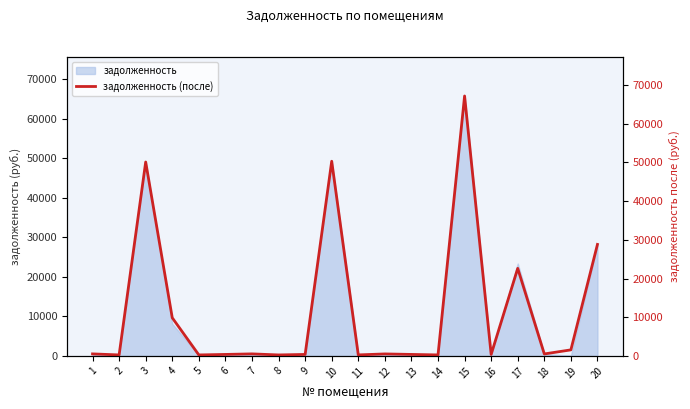

True or false: the data shows 22622.9 at 17.

True